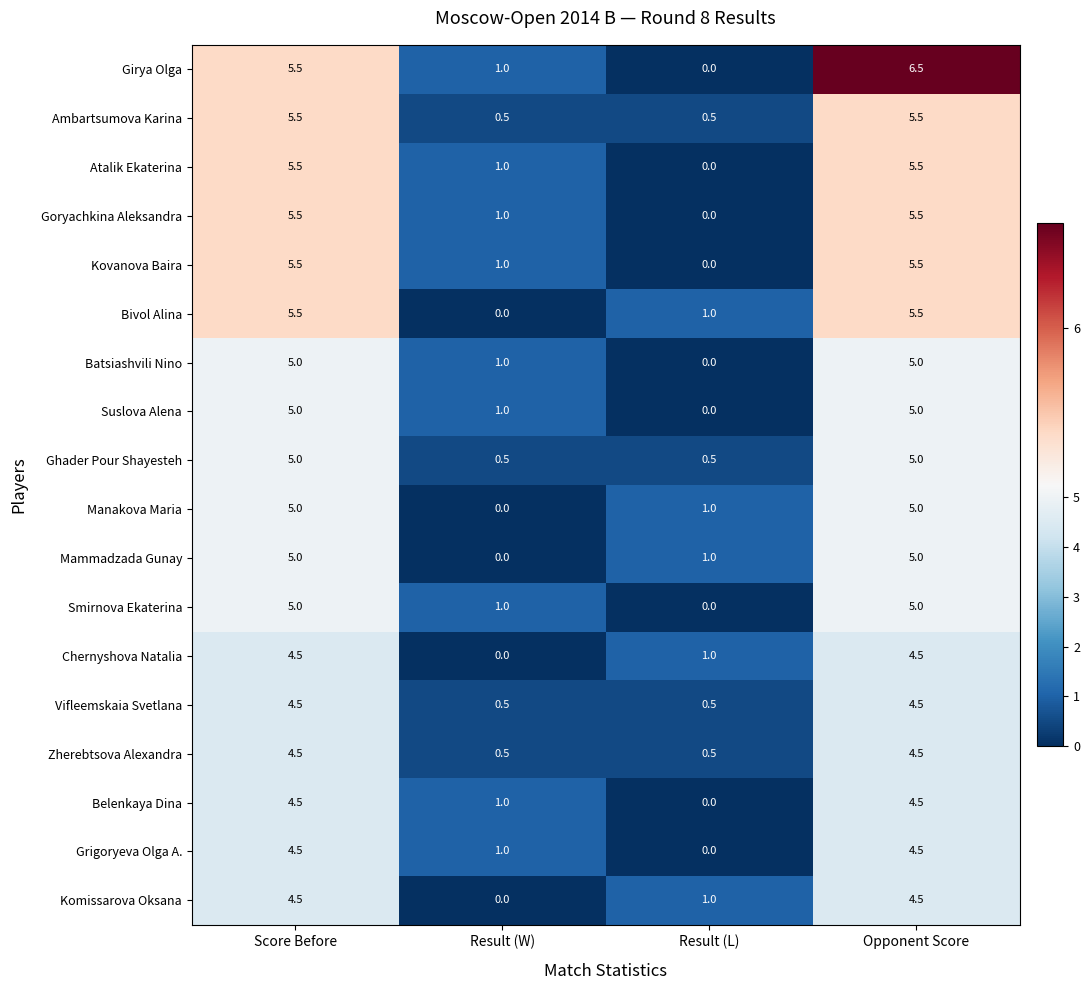

The Atalik Ekaterina series shows 0.0 at Result (L). True or false?

True